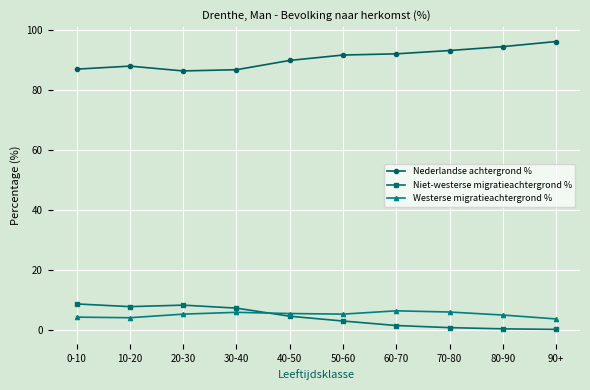

What is the value of the Nederlandse achtergrond % point at the 10th from the left?

96.2